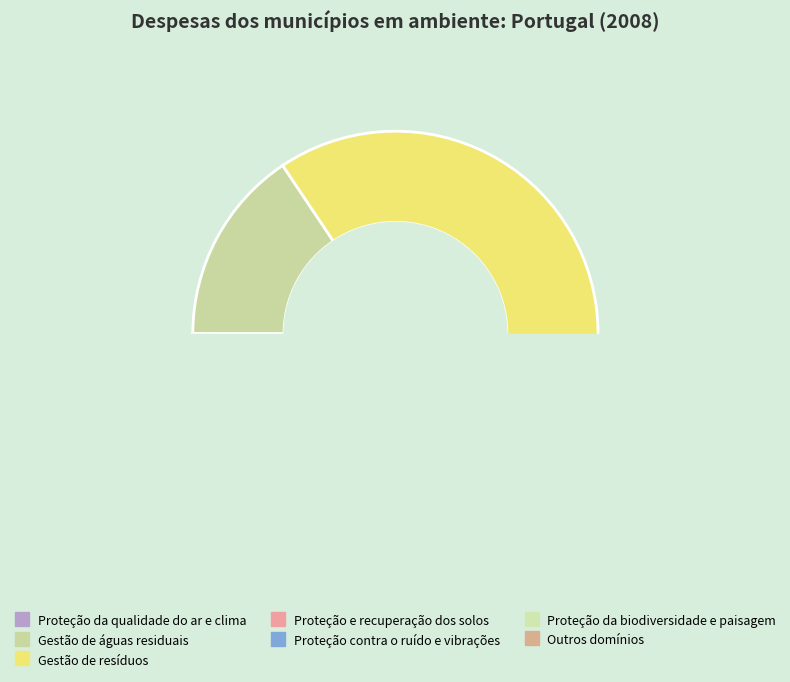

Combined, what portion of the pie is Outros domínios and Proteção da biodiversidade e paisagem?

19.6%